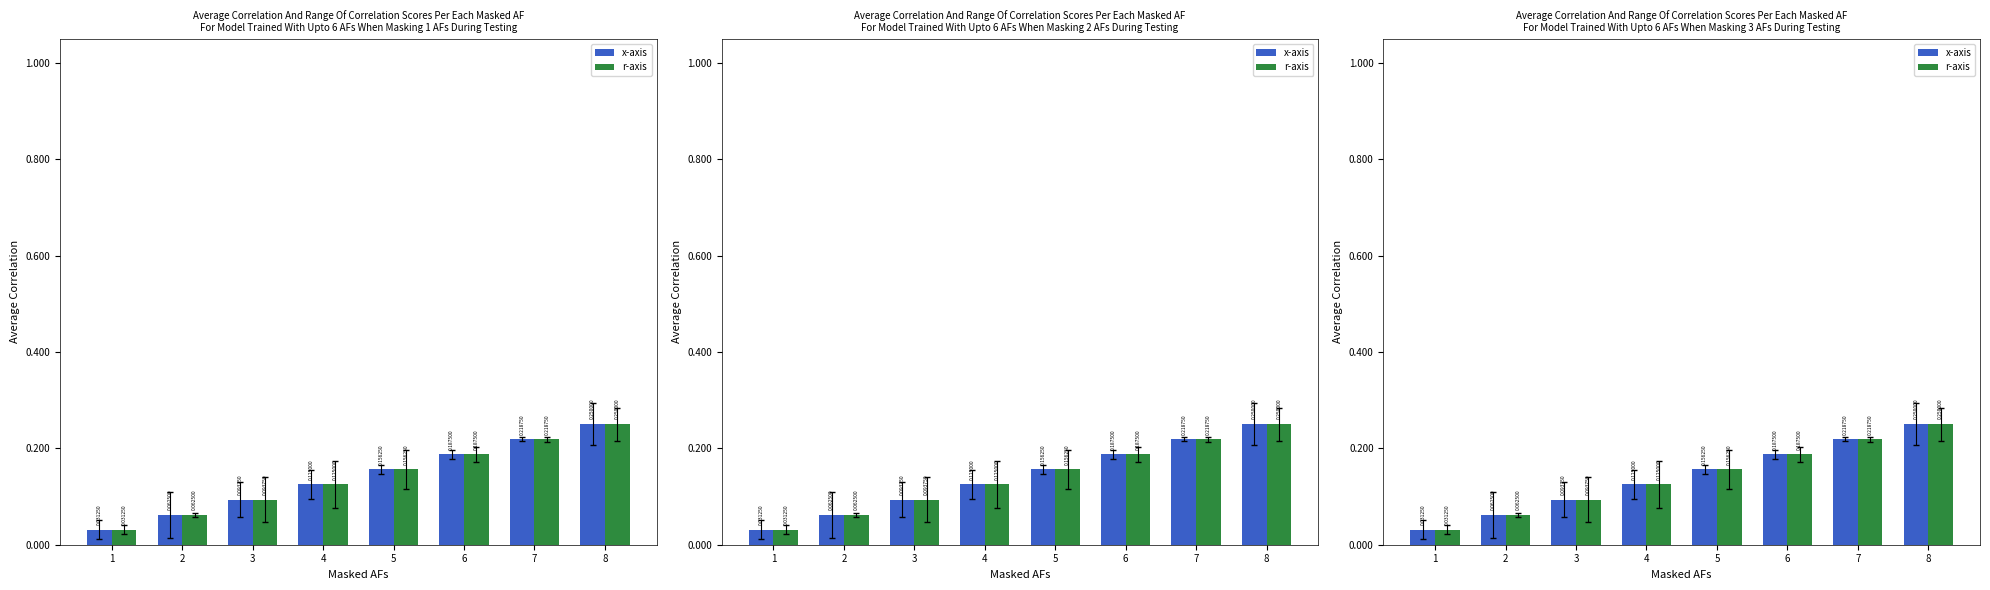

Reading left to right, what are all the values shown in this chart?

x-axis: 1=0.0	2=0.1	3=0.1	4=0.1	5=0.2	6=0.2	7=0.2	8=0.2
r-axis: 1=0.0	2=0.1	3=0.1	4=0.1	5=0.2	6=0.2	7=0.2	8=0.2